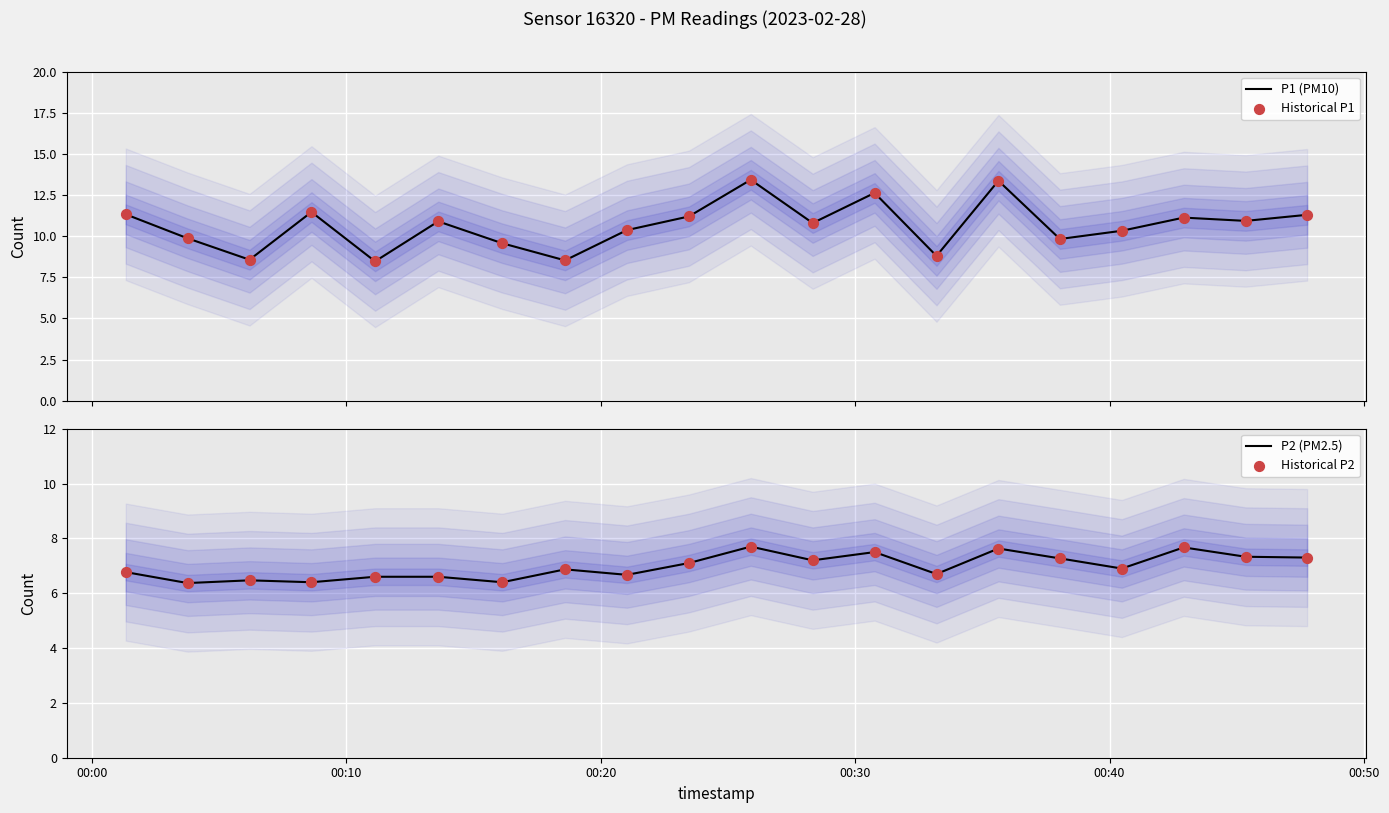

At how many categories does at least one series exceed 11?

8